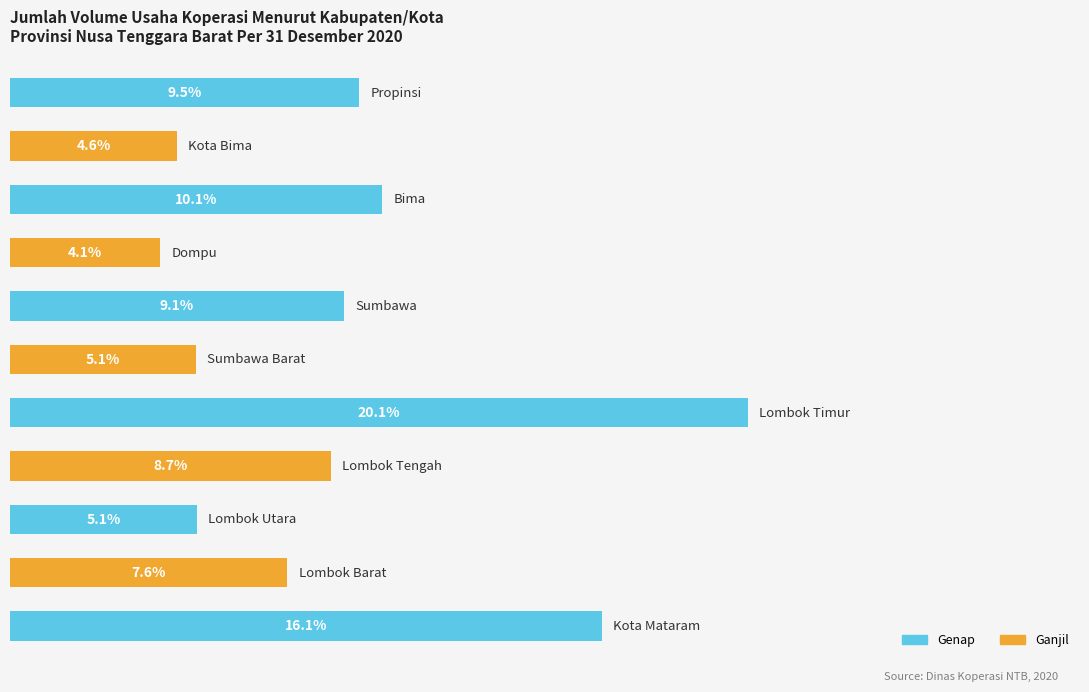

Are the bars horizontal?

Yes